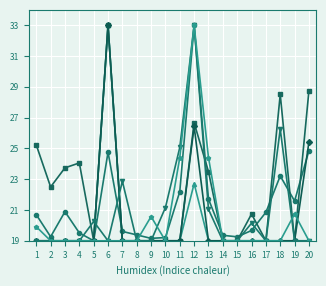

What is the greatest value displayed?

33.0